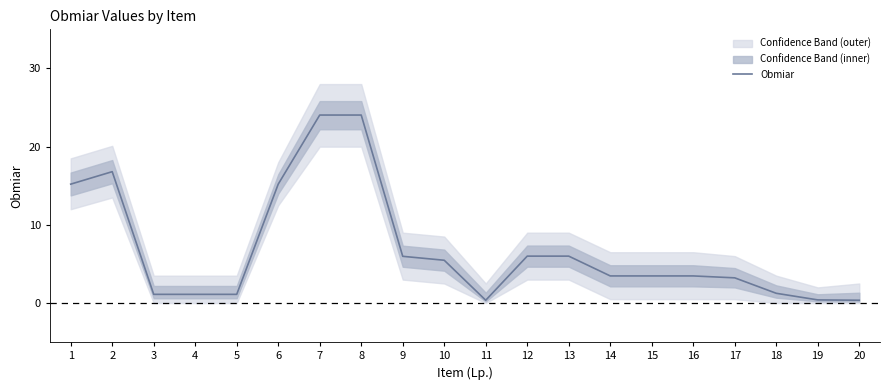

Where is the first local minimum?

11